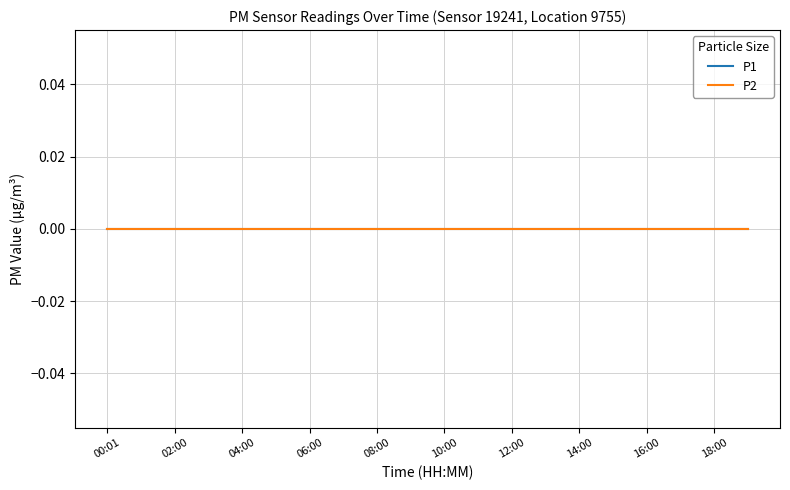

Is this an area chart (filled region under the line)?

No